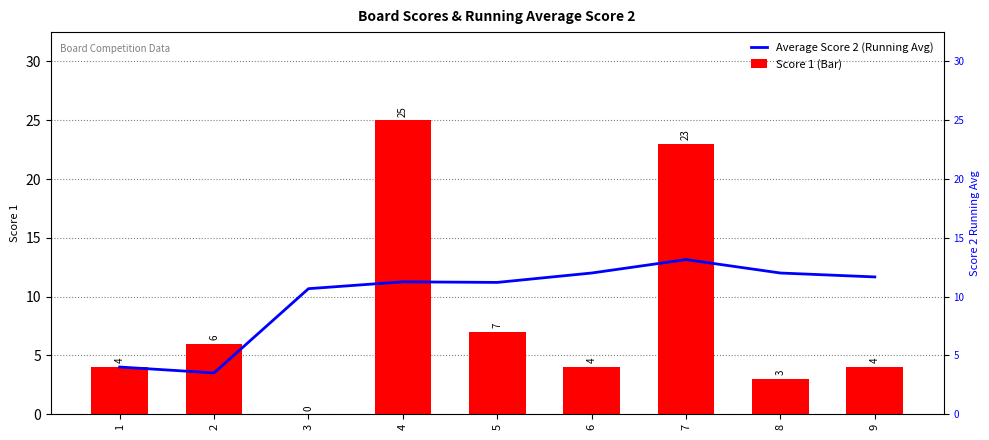

Which has a higher value, 9 or 7?

7